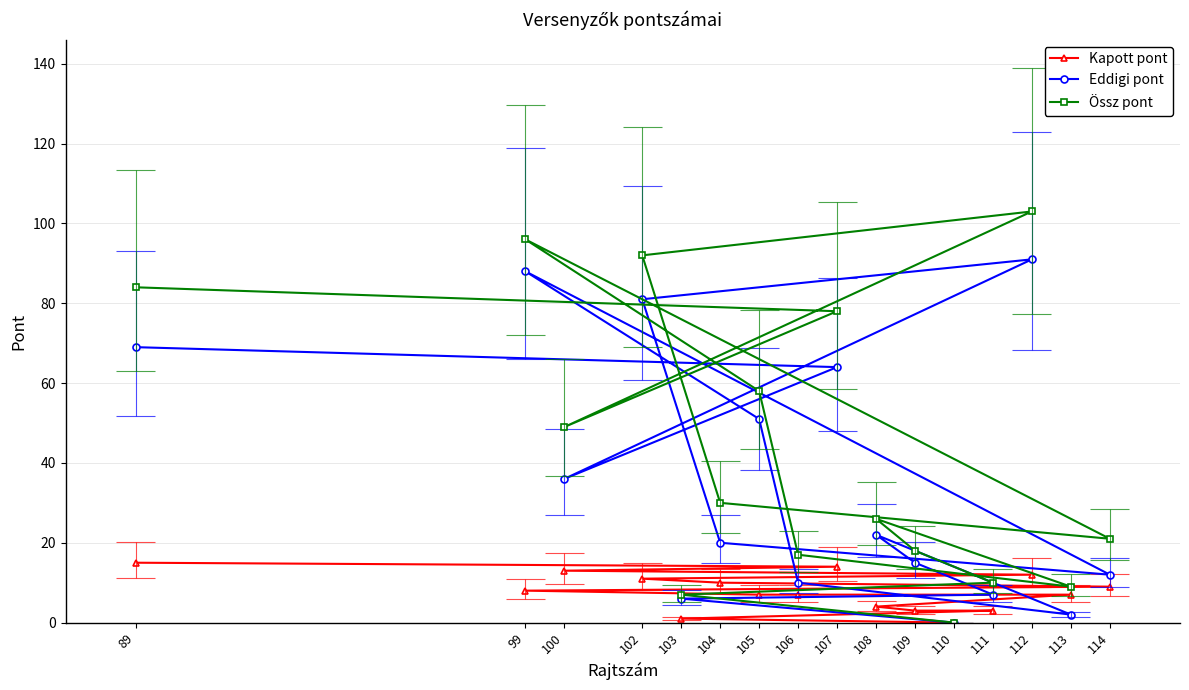

What is the label of the 4th point from the right?

109